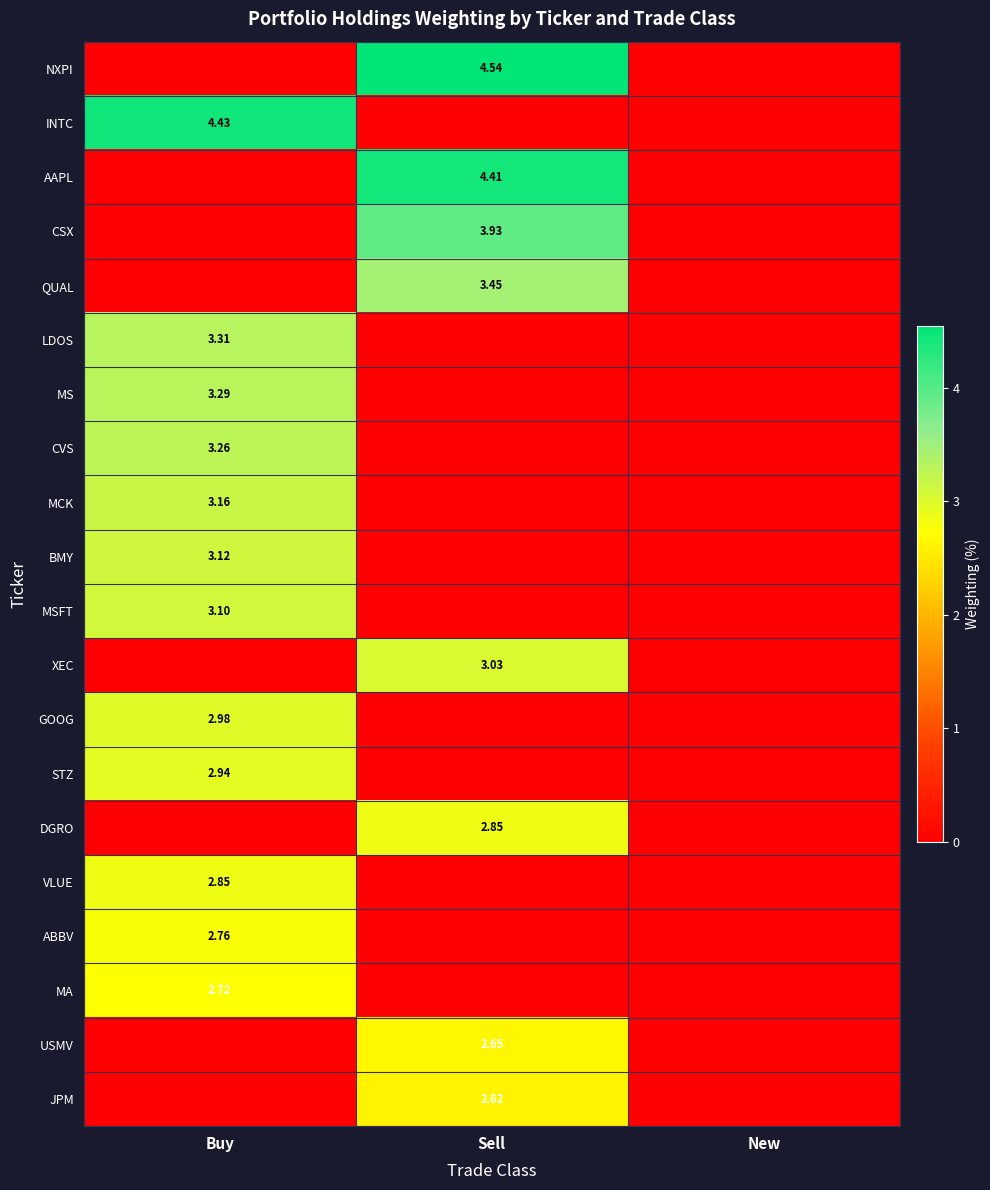

Is it true that DGRO equals 0.0 at Buy?

True